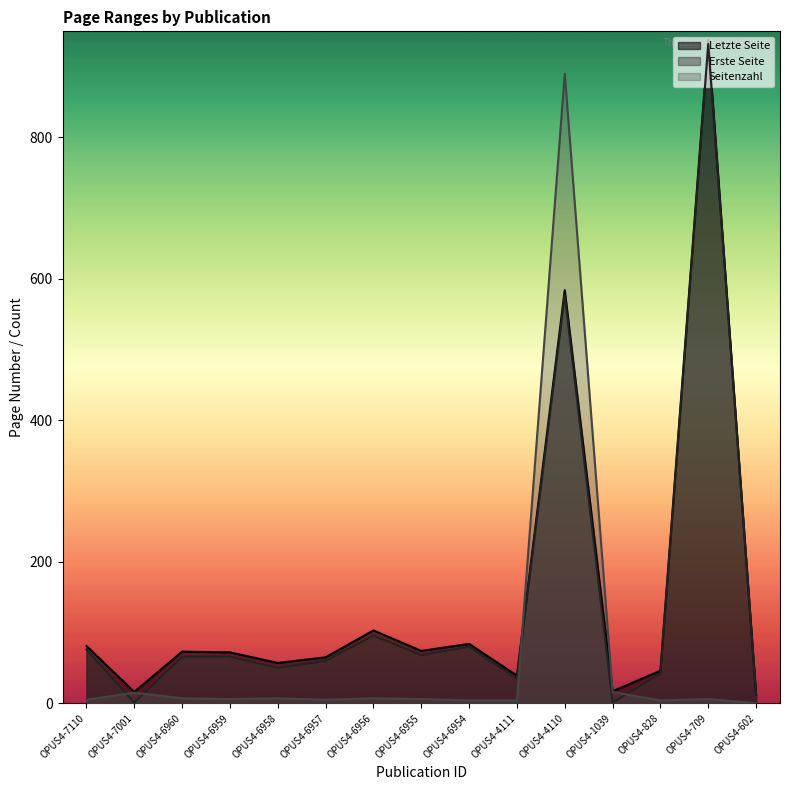

Which series has the widest spread of values?

Erste Seite